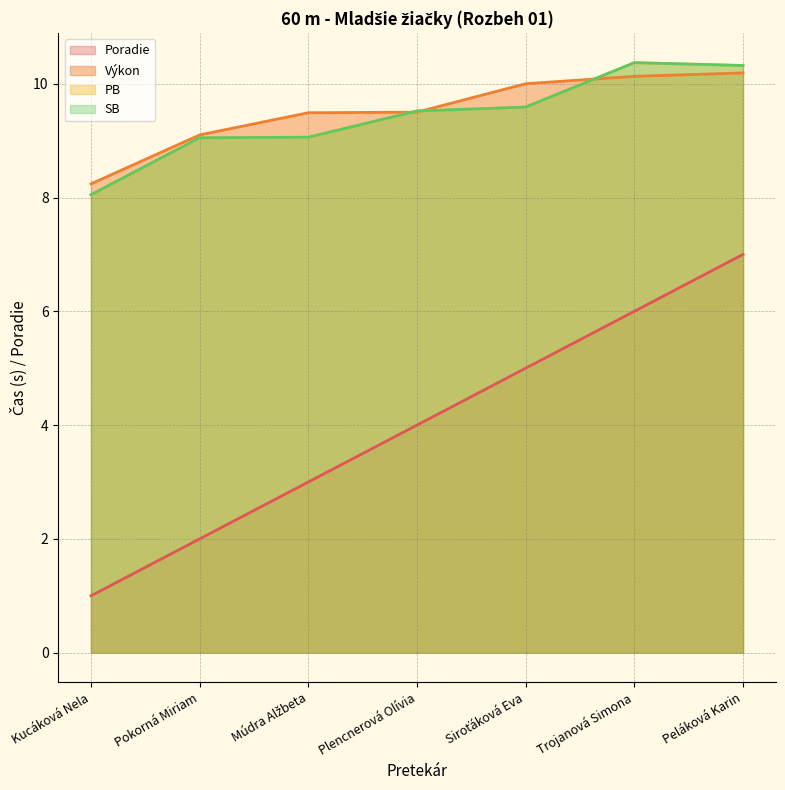

True or false: PB has more than 2 interior local peaks.

False